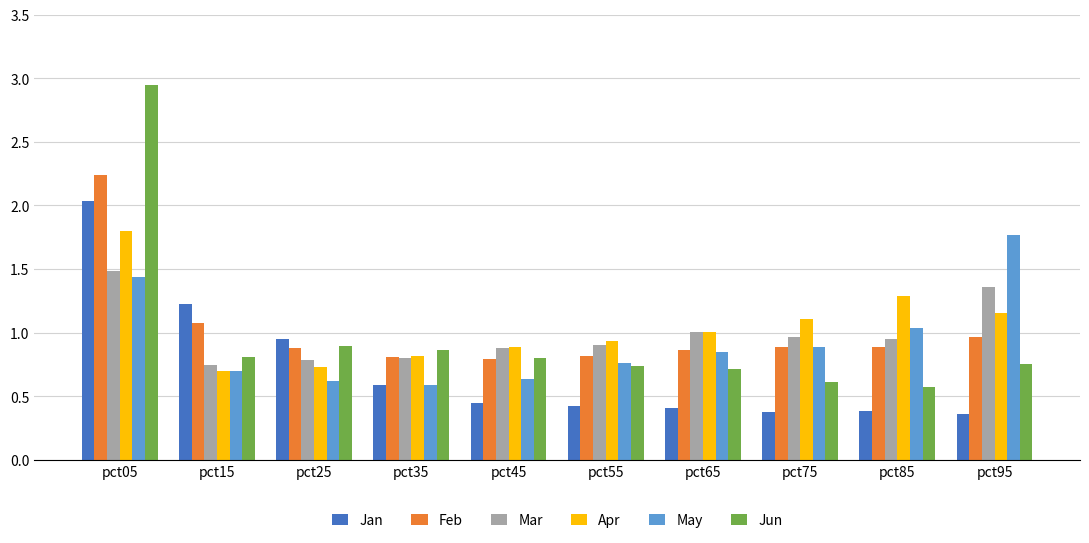

What is the sum of all Jun values?

9.7